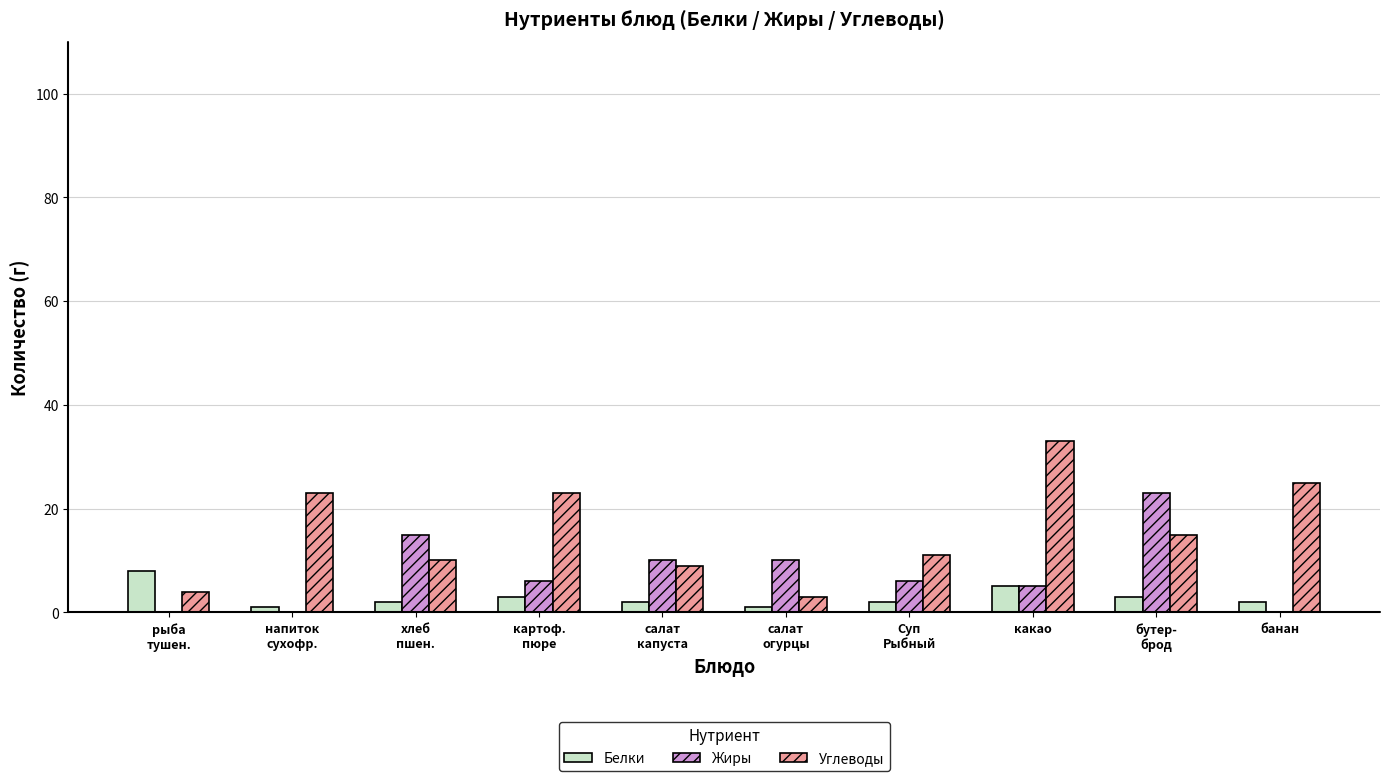

Which series has the largest total across all categories?

Углеводы